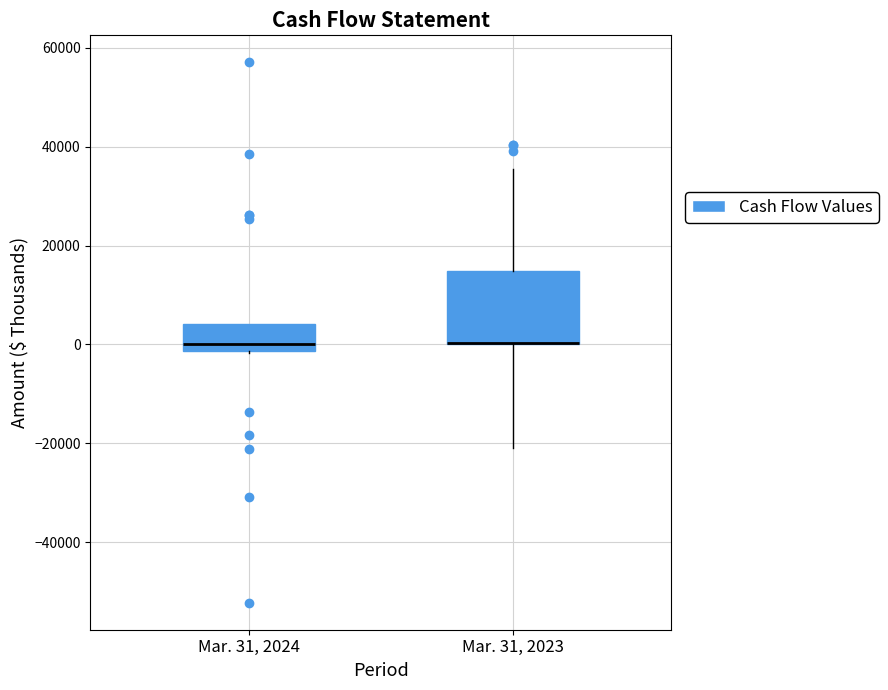

Reading left to right, read every box against the y-axis: the position of its median line, the range the box covers, and the ends of its whiskers. The values are not printed on the chart, so give them approximately, as read against the axis.

Mar. 31, 2024: median 0, box -2000 to 4000, whiskers -2000 to 4000
Mar. 31, 2023: median 0 (drawn on the box's lower edge), box 0 to 14000, whiskers -20000 to 36000